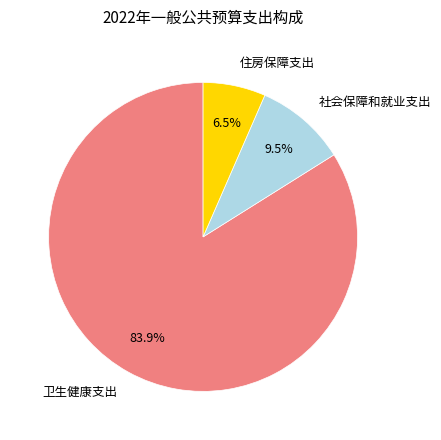

Combined, do 卫生健康支出 and 住房保障支出 account for over 50%?

Yes